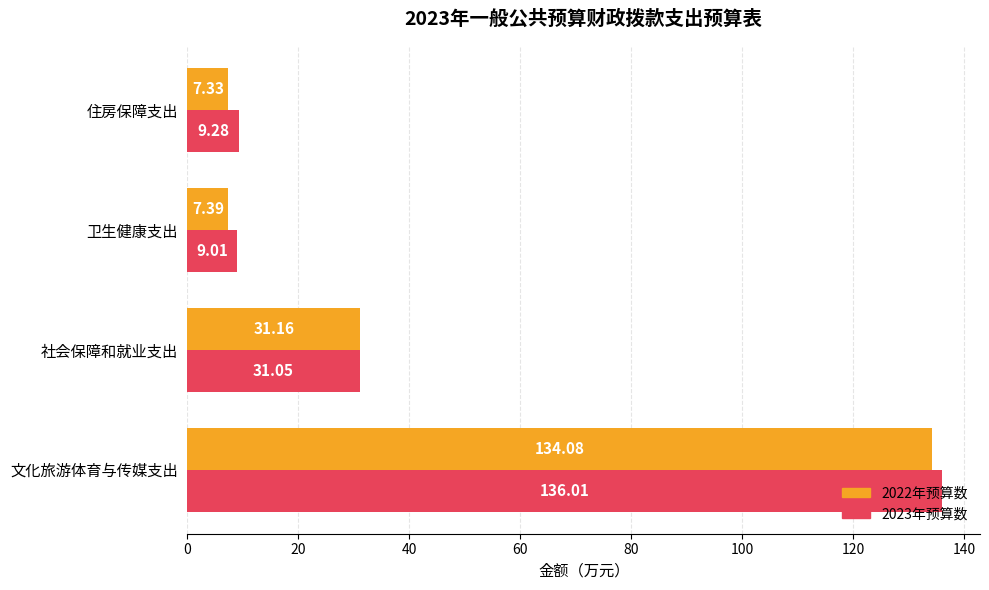

At which label is 2023年预算数 closest to 72?

社会保障和就业支出